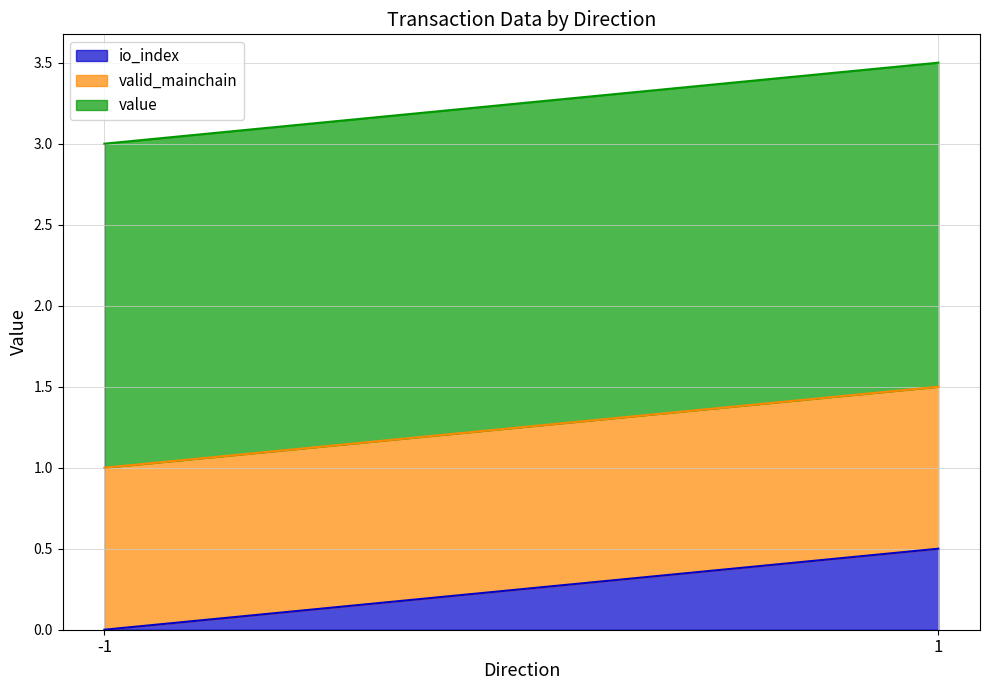

What is the total value across all series at 1?

3.5